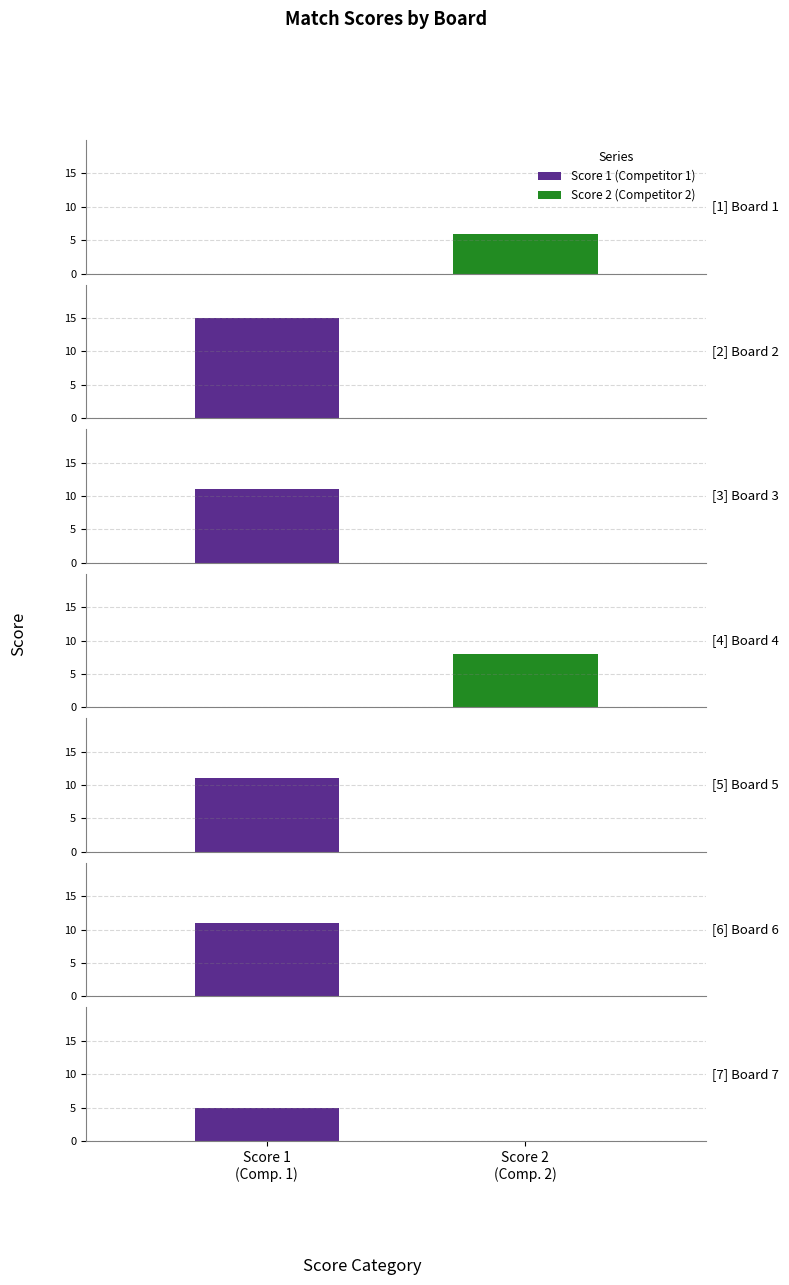

What is the sum of the Score 1 values at Board 6 and Board 3?

22